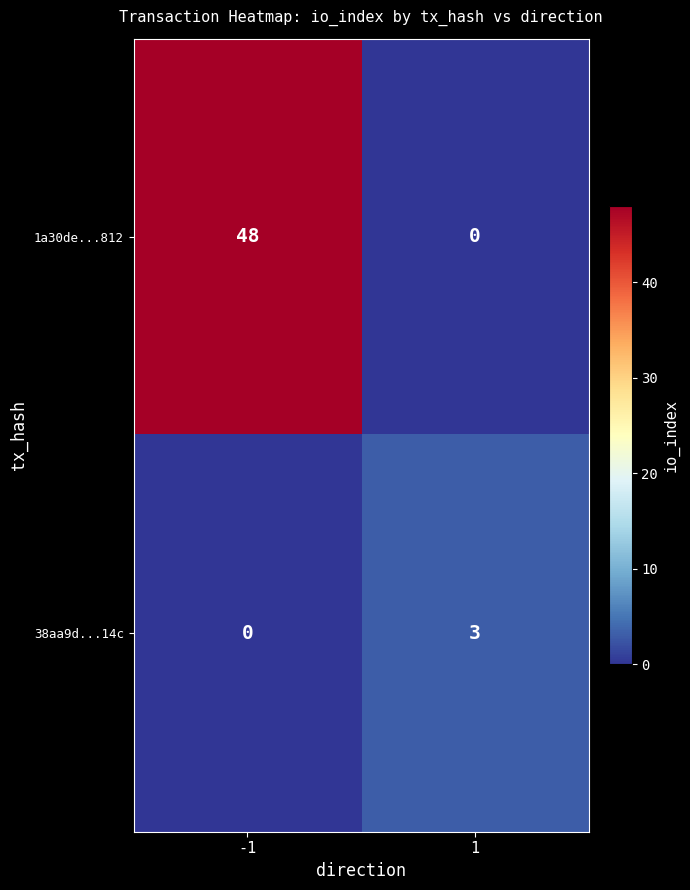

What is the difference between the highest and lowest values at 1?

3